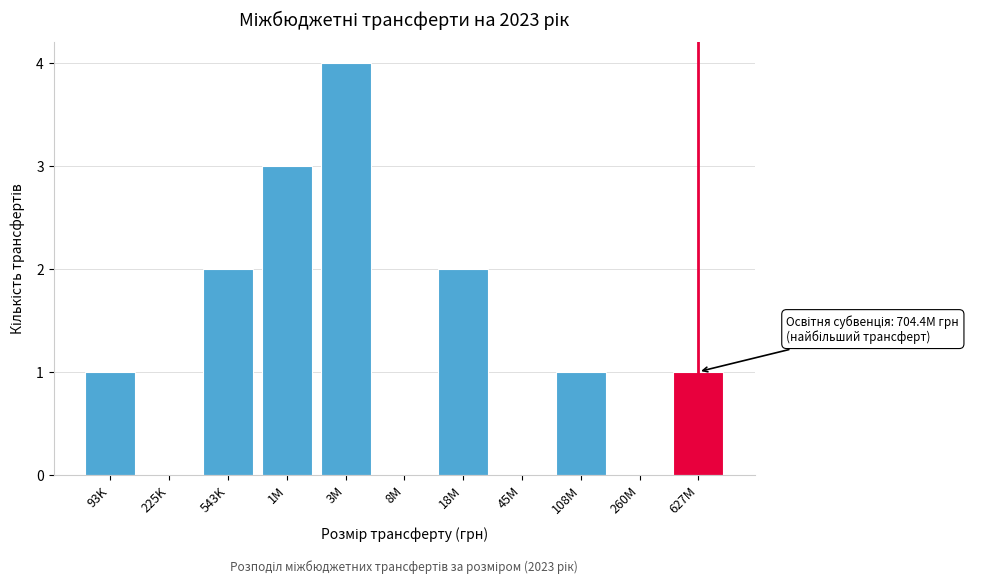

Reading left to right, extract all data points from this chart.

93K=1	225K=0	543K=2	1M=3	3M=4	8M=0	18M=2	45M=0	108M=1	260M=0	627M=1